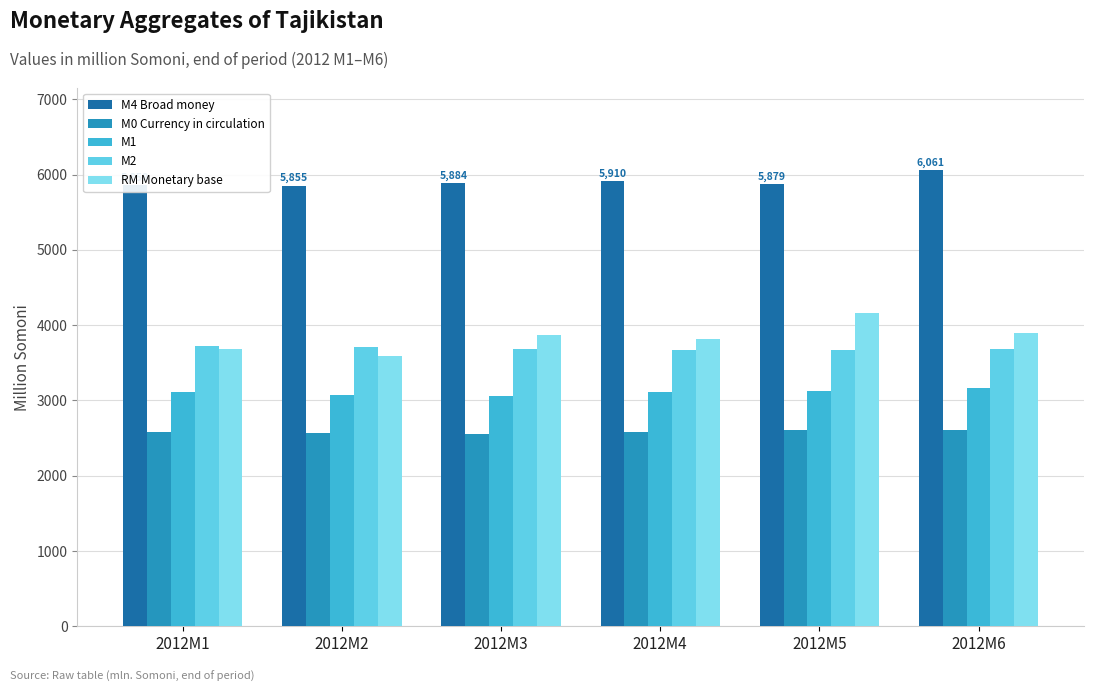

Reading left to right, list all the values displayed in this chart.

M4 Broad money: 5857.6	5855.5	5884.5	5910.3	5878.7	6060.8
M0 Currency in circulation: 2584.1	2562.6	2560.7	2582.7	2611.9	2607.9
M1: 3108.8	3068.5	3061.4	3112.9	3120.1	3161.7
M2: 3724.7	3707.0	3687.4	3674.8	3666.9	3680.0
RM Monetary base: 3680.4	3593.3	3865.5	3812.0	4163.3	3901.7